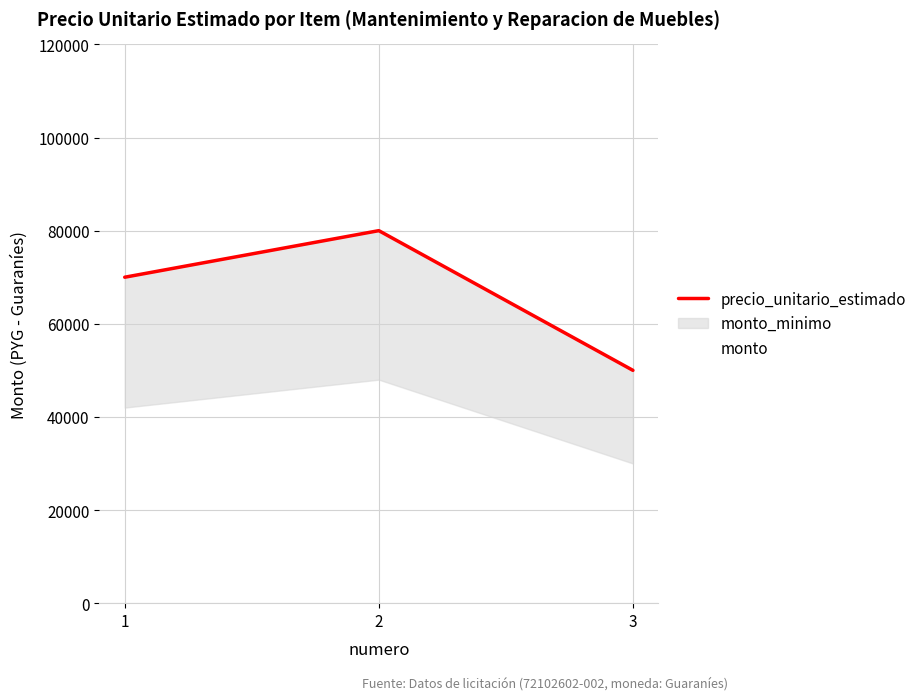

How many values in the monto series are below 70000?

1